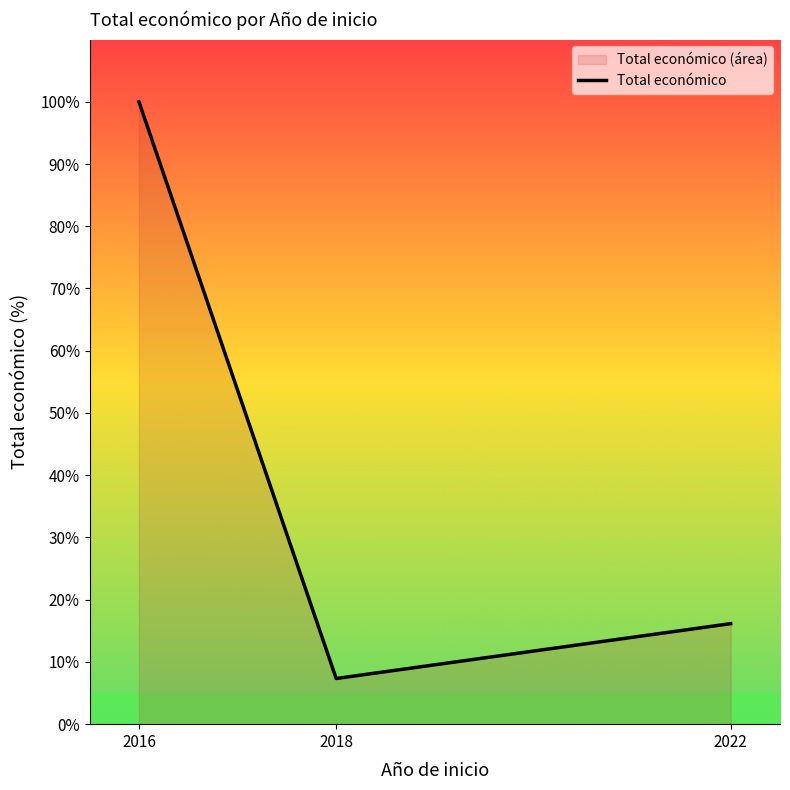

The chart shows a value of 4.2 at 2018. True or false?

False